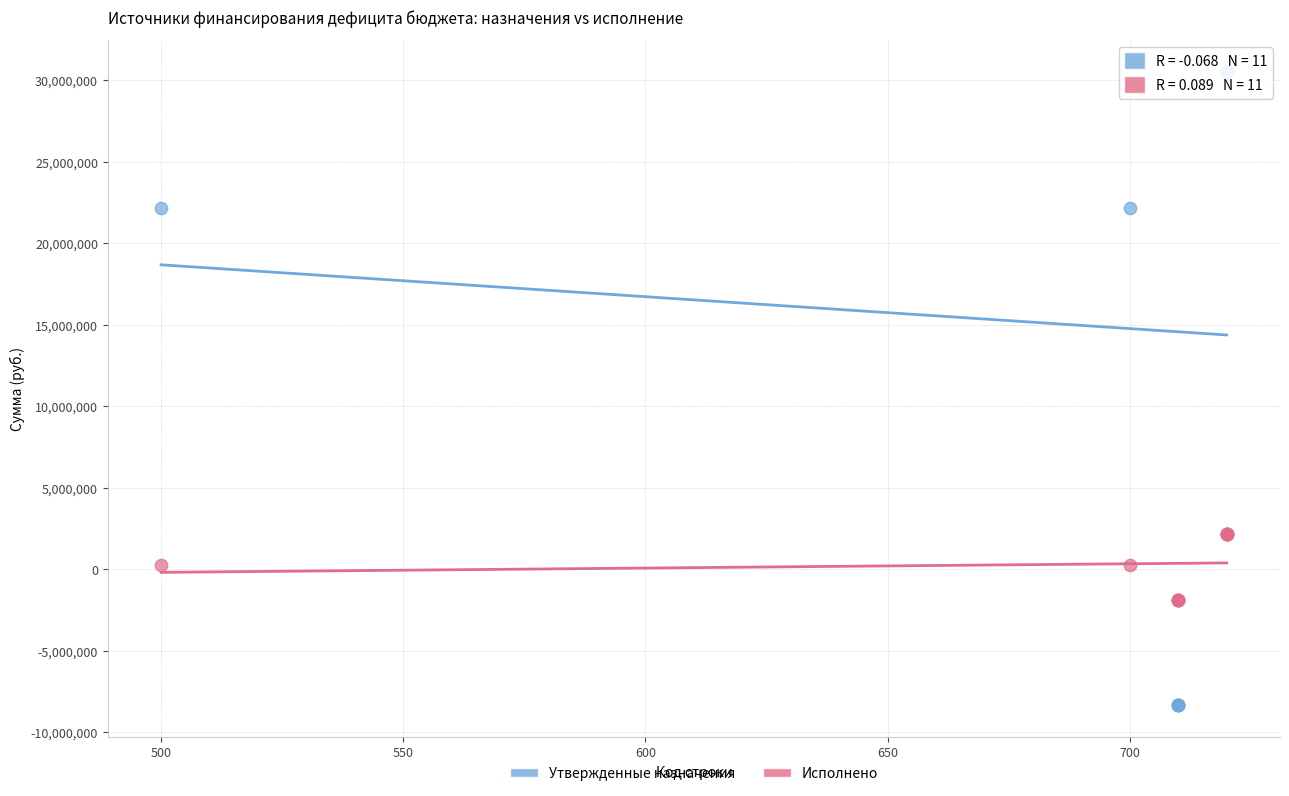

Which series has the largest Y range (max minus min)?

Утвержденные назначения